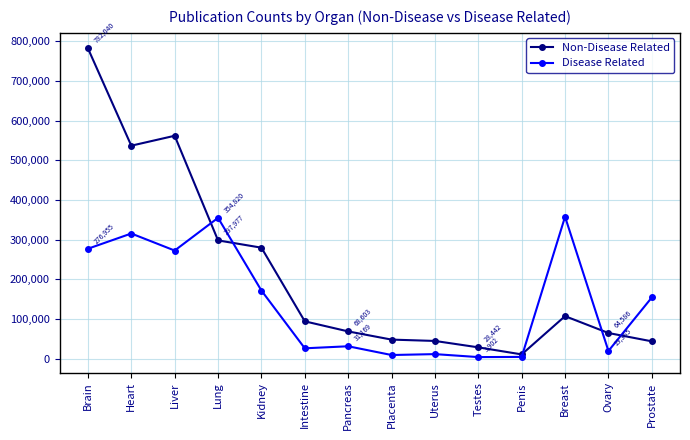

Which series has the largest total across all categories?

Non-Disease Related